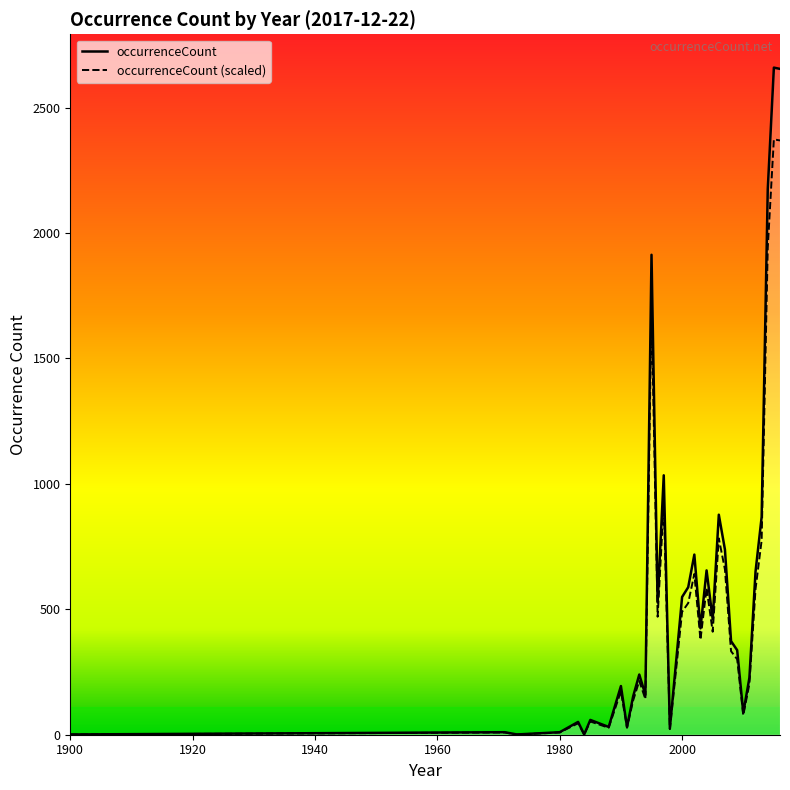

How many series are shown in this chart?

1